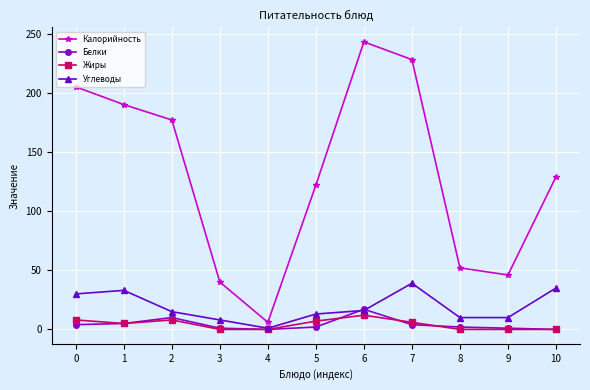

What are all the series names shown in the legend?

Калорийность, Белки, Жиры, Углеводы